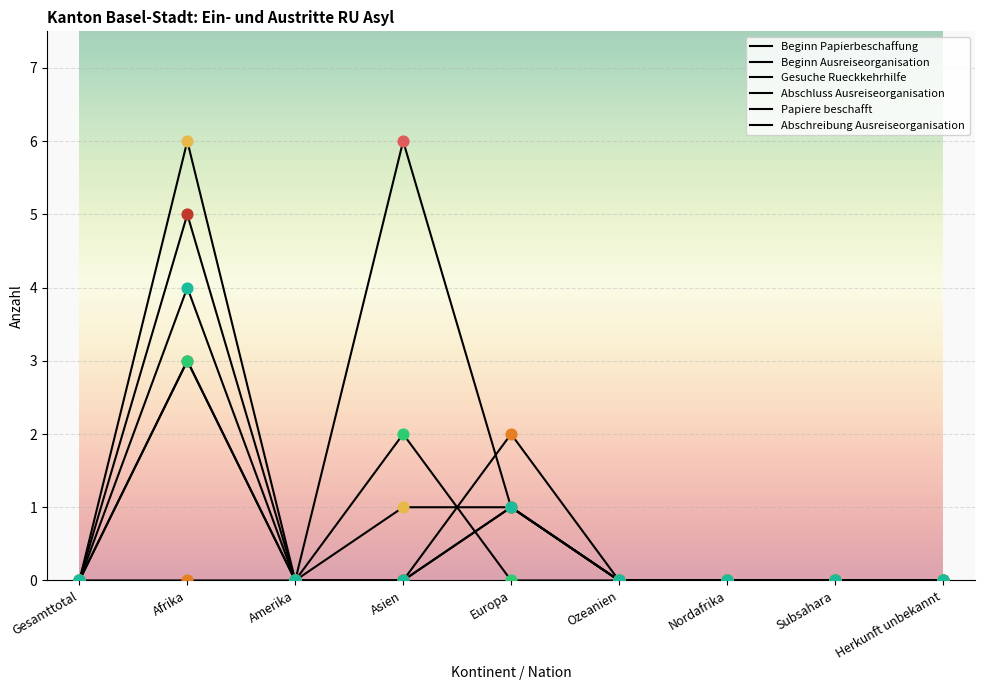

Is the value of Papiere beschafft at Subsahara greater than the value of Gesuche Rueckkehrhilfe at Subsahara?

No